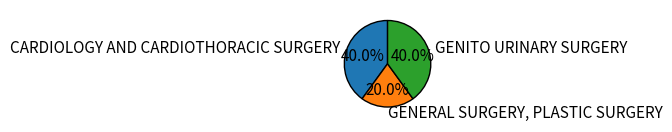

To the nearest percent, what is the average slice percentage?

33%